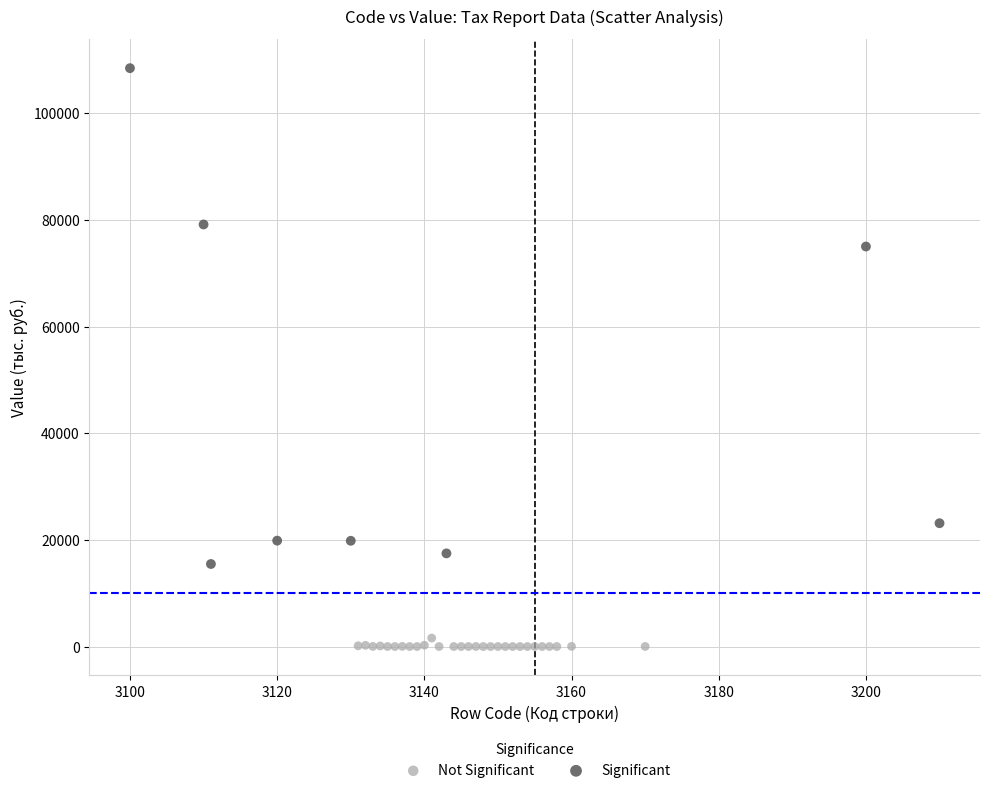

Which series reaches the minimum Y coordinate?

Not Significant